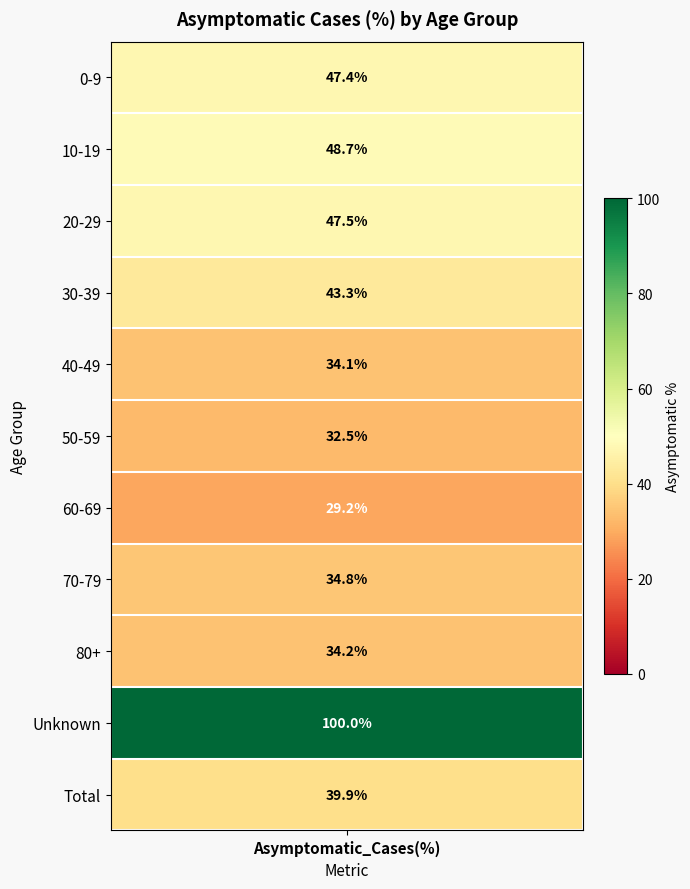

What is the difference between the maximum and minimum values?

70.8